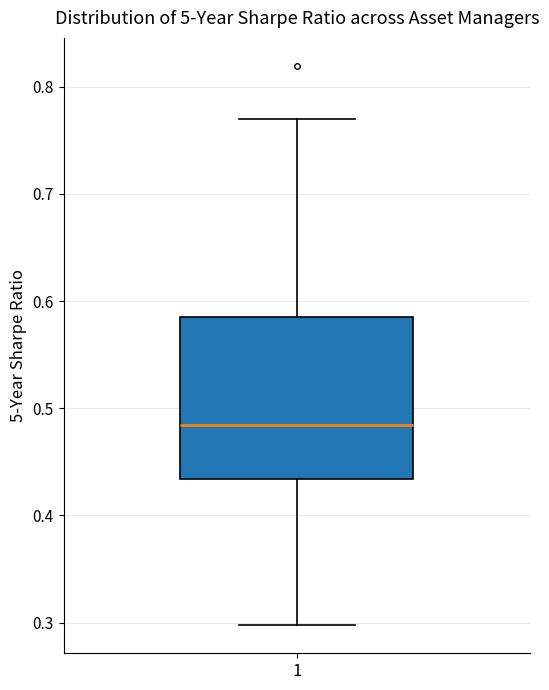

Where does the upper whisker of the box at x = 1 end on the y-axis? The values are not printed on the chart, so give them approximately, as read against the axis.

0.77